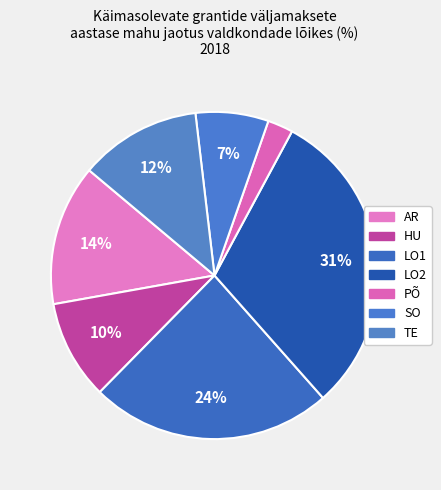

How many slices are in this pie chart?

7